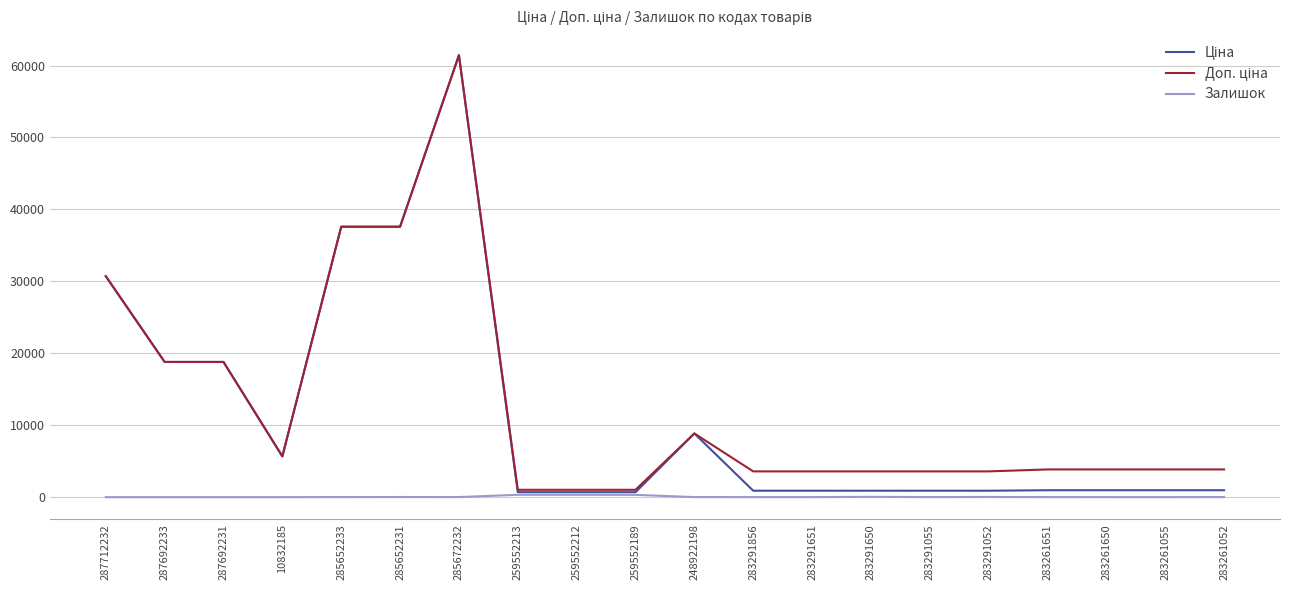

At which category is the sum across all series the highest?

285672232